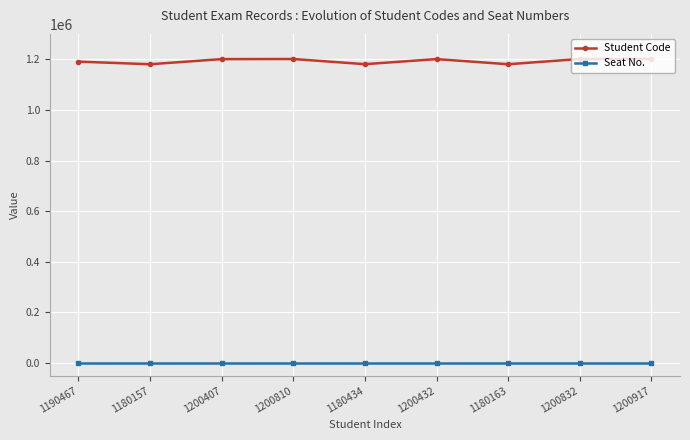

True or false: Seat No. has a value of 0 at 1200917.

True